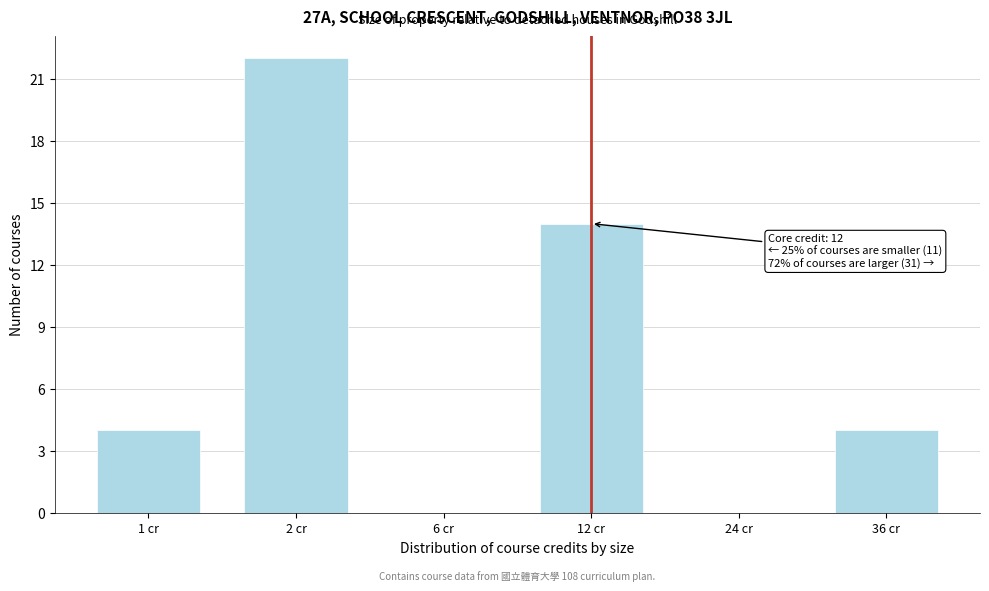

Reading right to left, what are all the values shown in this chart?

36 cr=4	24 cr=0	12 cr=14	6 cr=0	2 cr=22	1 cr=4